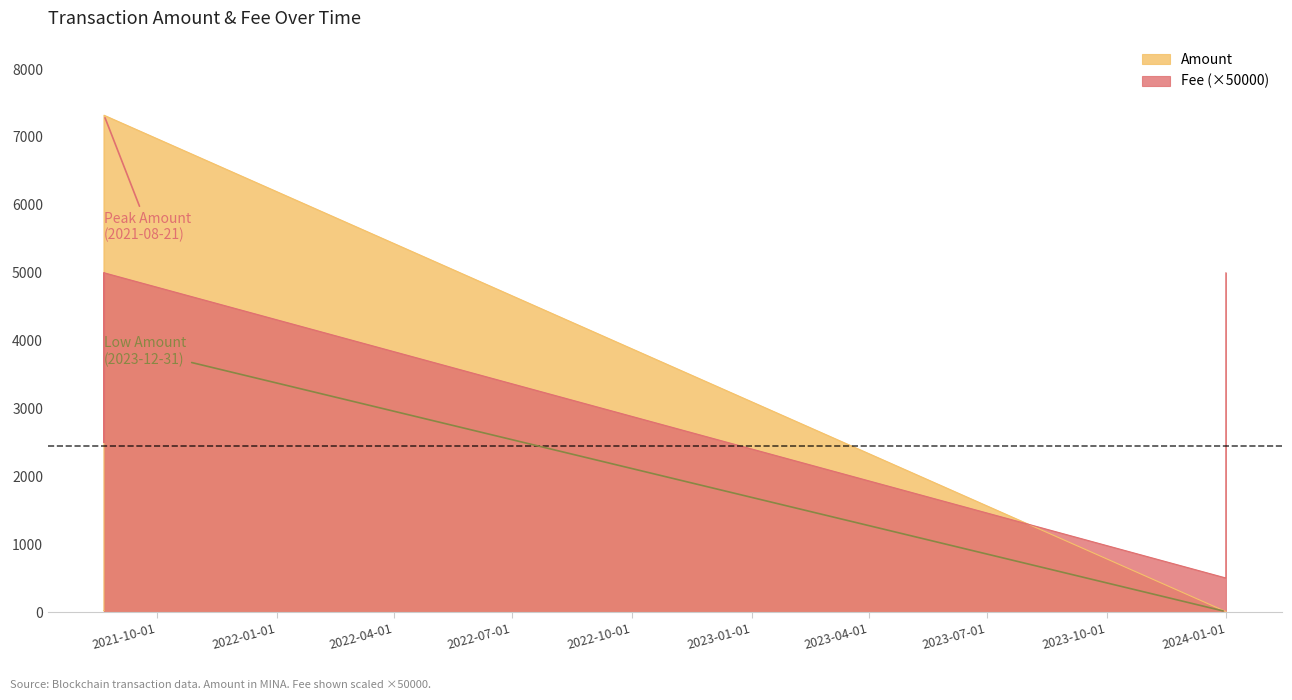

Reading right to left, extract all data points from this chart.

Amount: 9.9	10.0	7320.3	7320.4	18.9	19.9
Fee: 5000.0	505.0	5000.0	2500.0	5000.0	2500.0